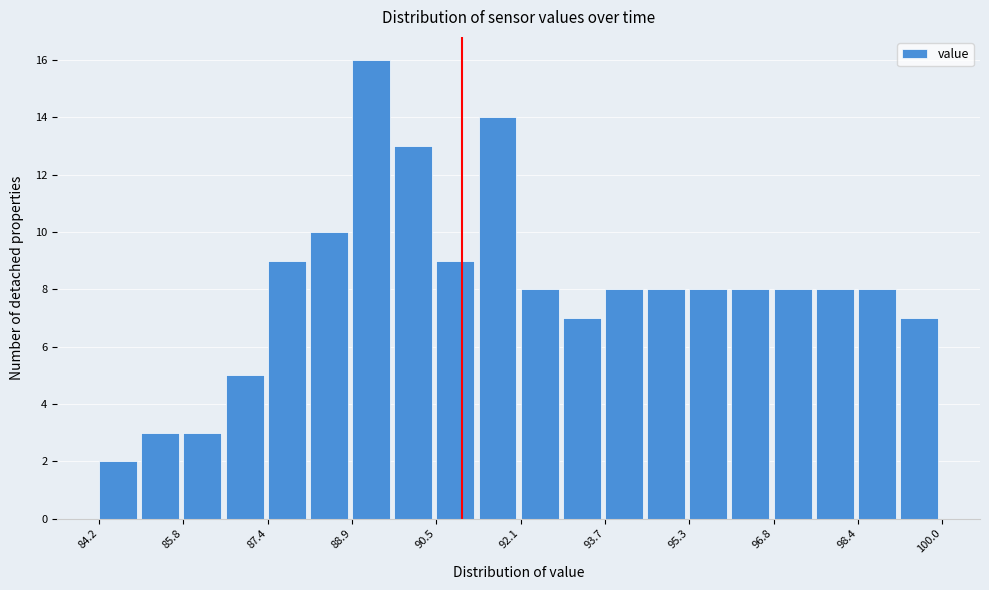

Read against the x-axis, roughly where is the centre of the tallest bar?

89.2